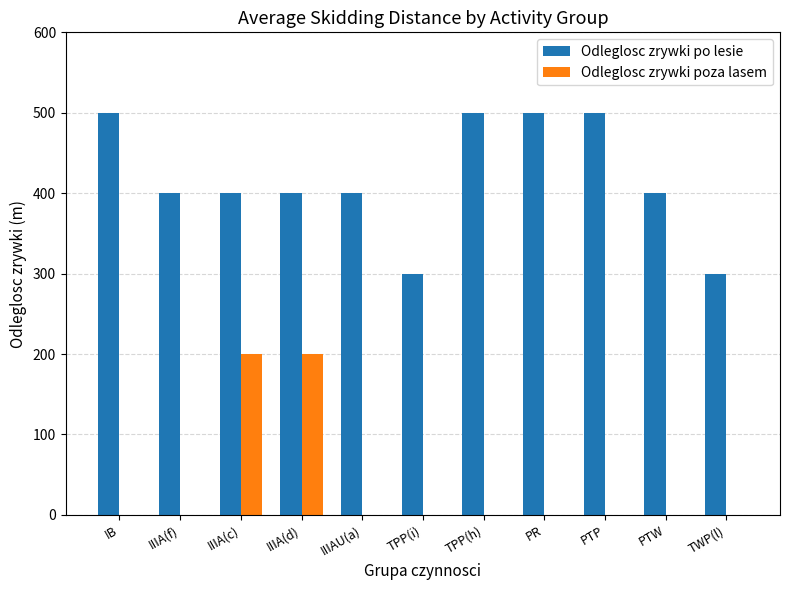

Between IB and IIIA(f), which series saw the biggest shift?

Odleglosc zrywki po lesie